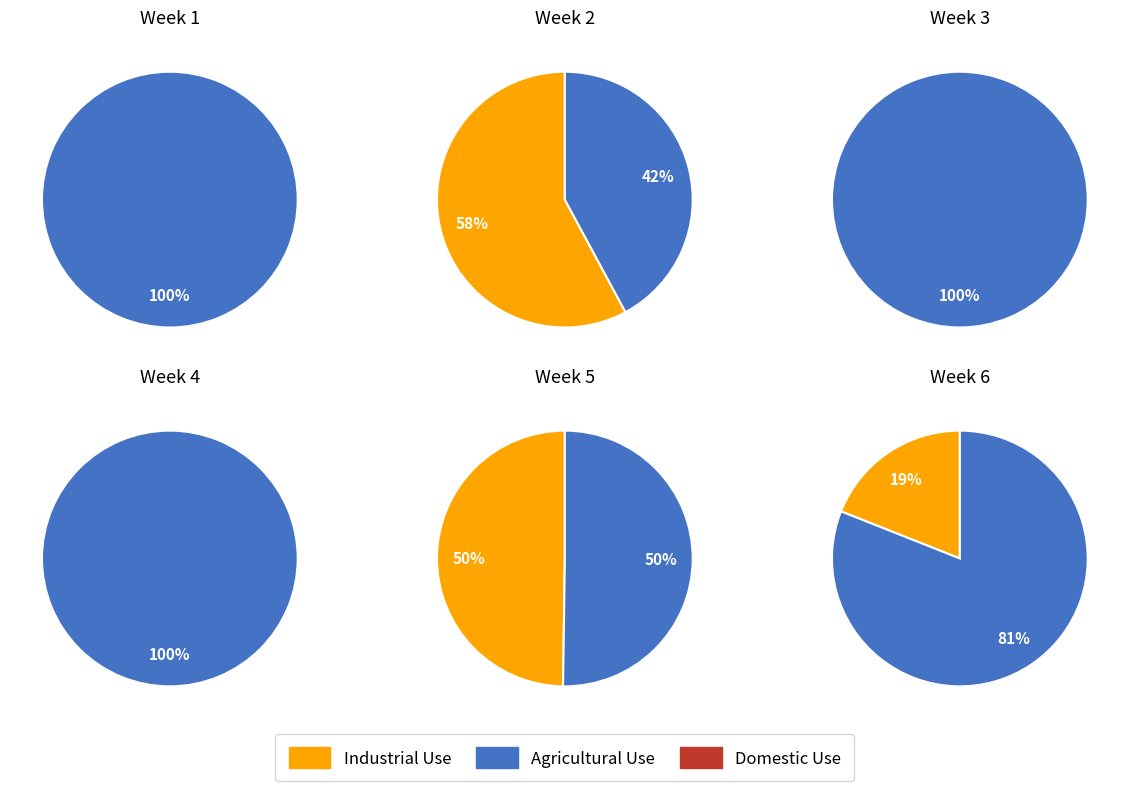

True or false: 7 accounts for 23% of the total.

False